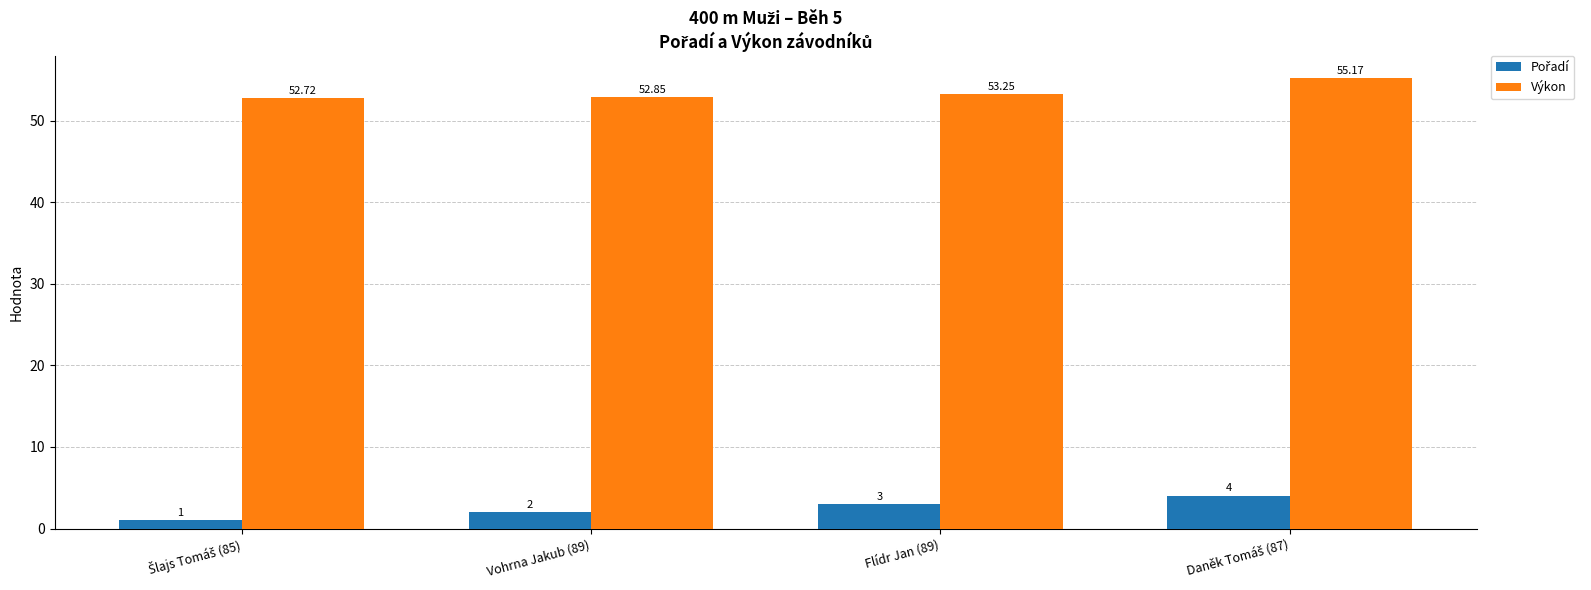

Which series has the largest total across all categories?

Výkon